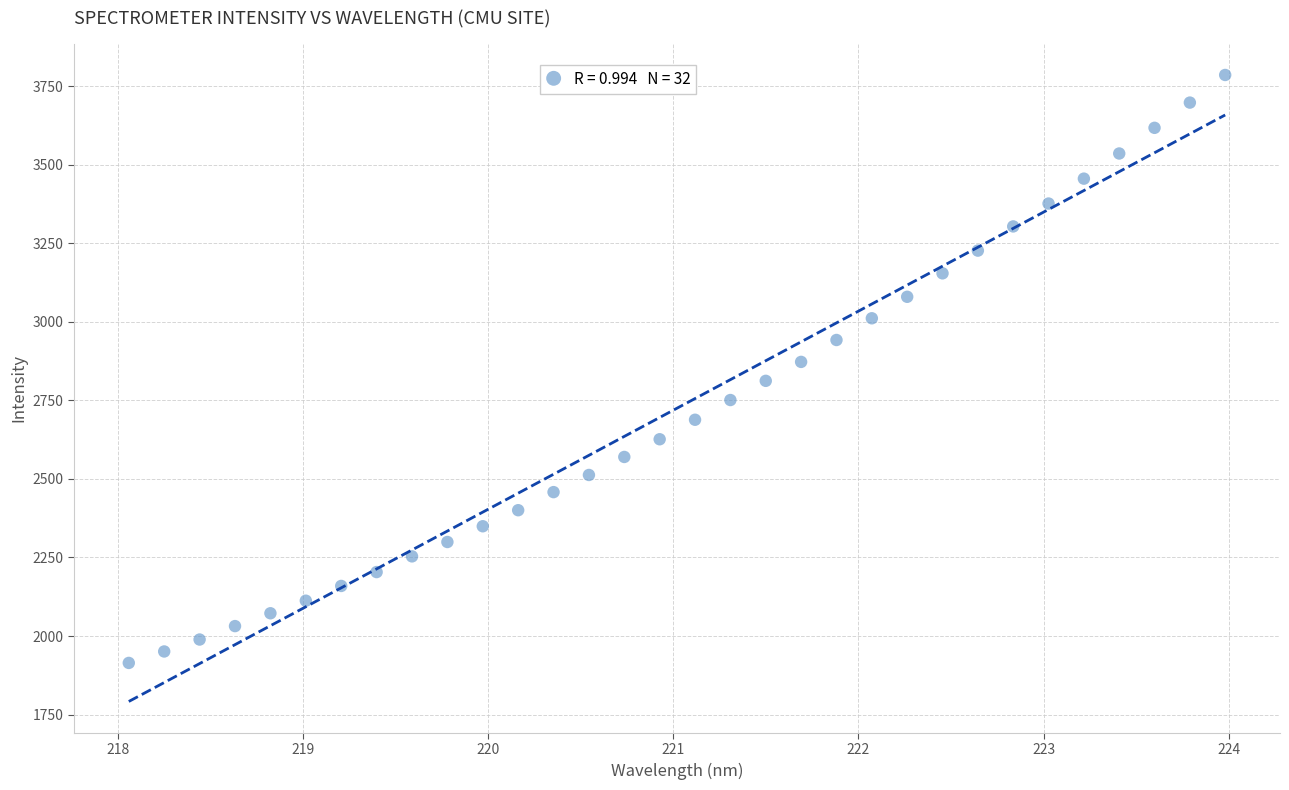

What is the range of X values (max minus min)?

5.9